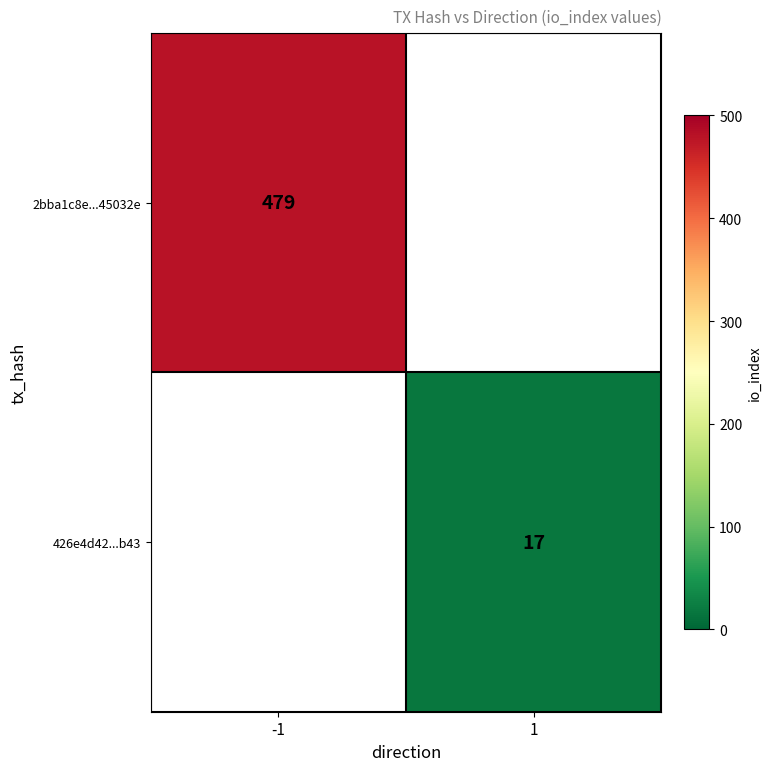

True or false: 426e4d42...b43 has a value of 17 at 1.

True